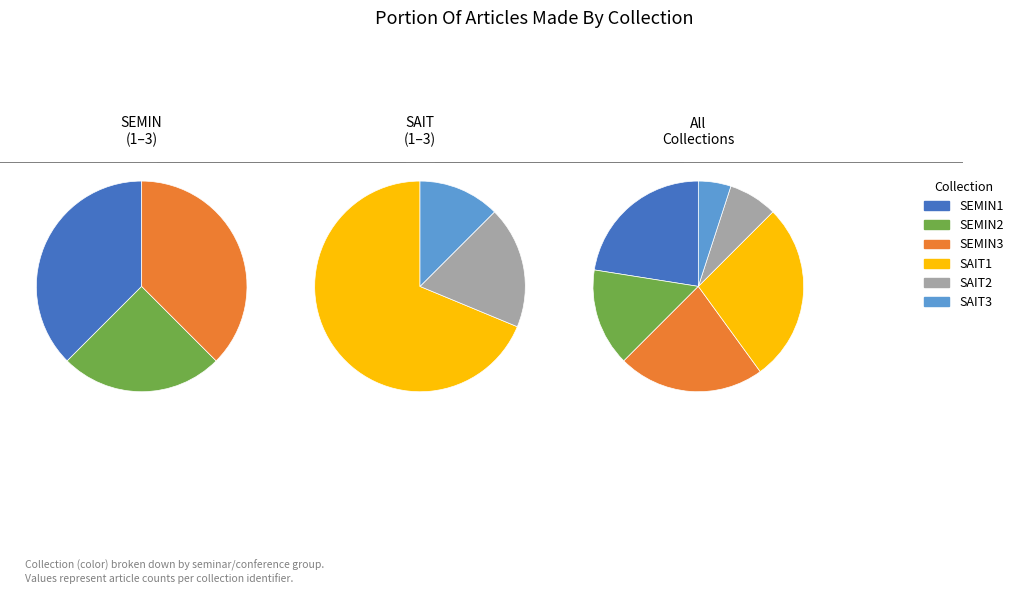

True or false: SAIT3 accounts for 1% of the total.

False